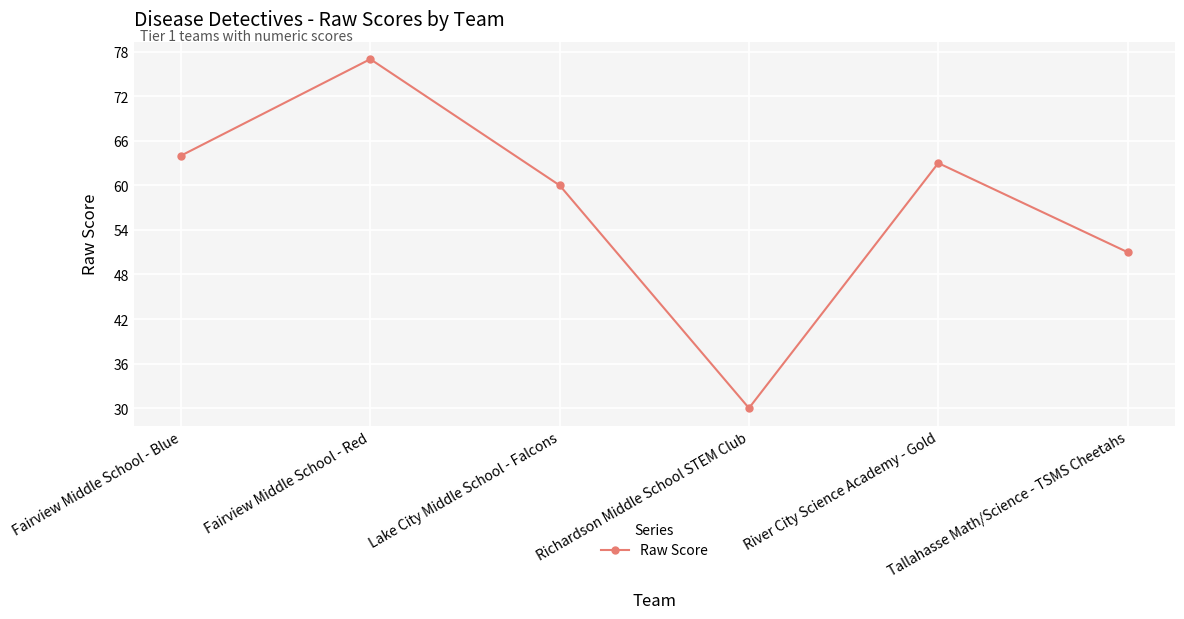

What is the label of the 5th point from the left?

River City Science Academy - Gold